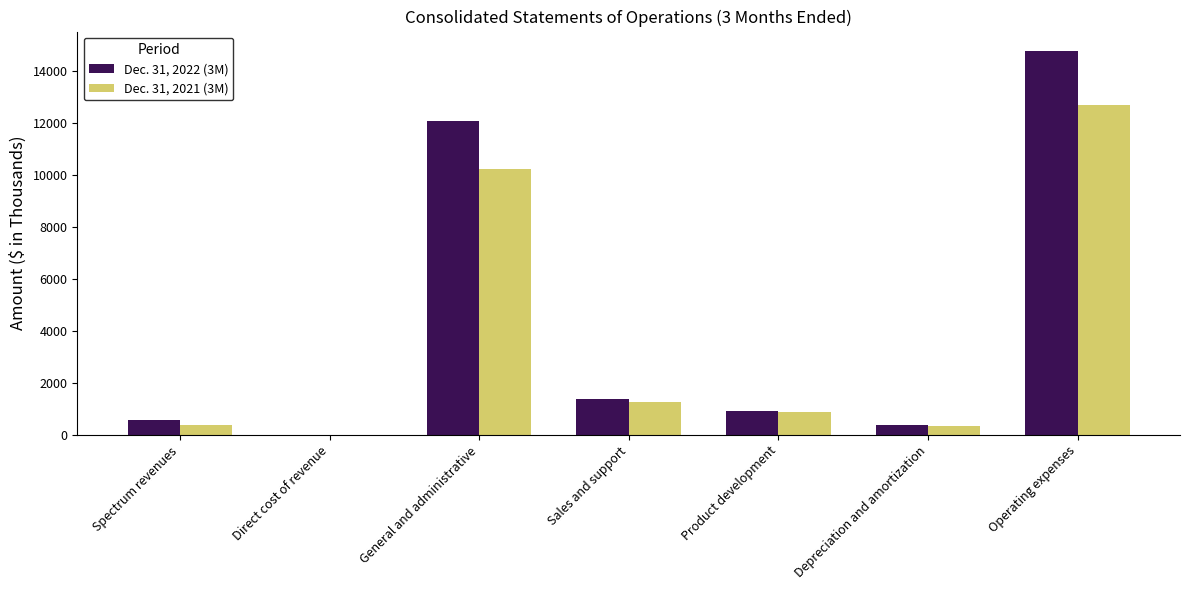

What is the difference between the Dec. 31, 2021 (3M) values at Spectrum revenues and Product development?

508